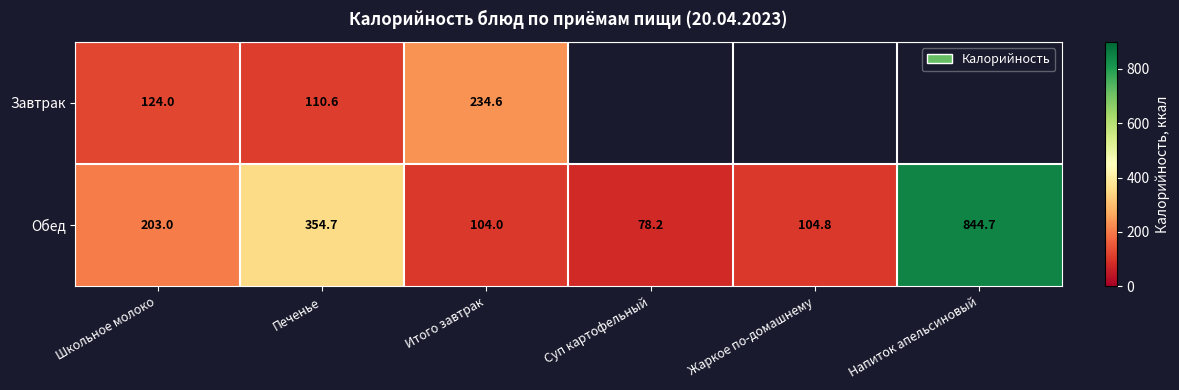

Between Печенье and Итого завтрак, which is larger?

Итого завтрак